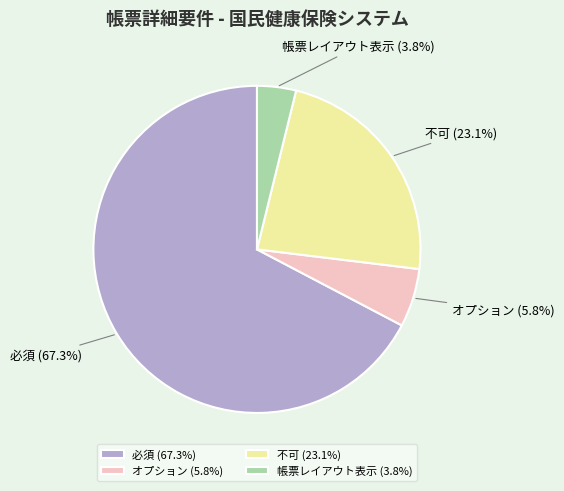

The 必須 slice represents 78% of the pie. True or false?

False